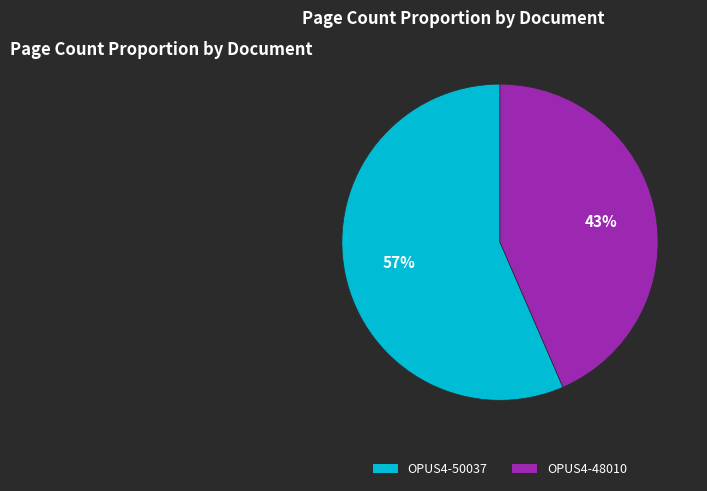

Rank the categories by value from highest to lowest.

OPUS4-50037, OPUS4-48010